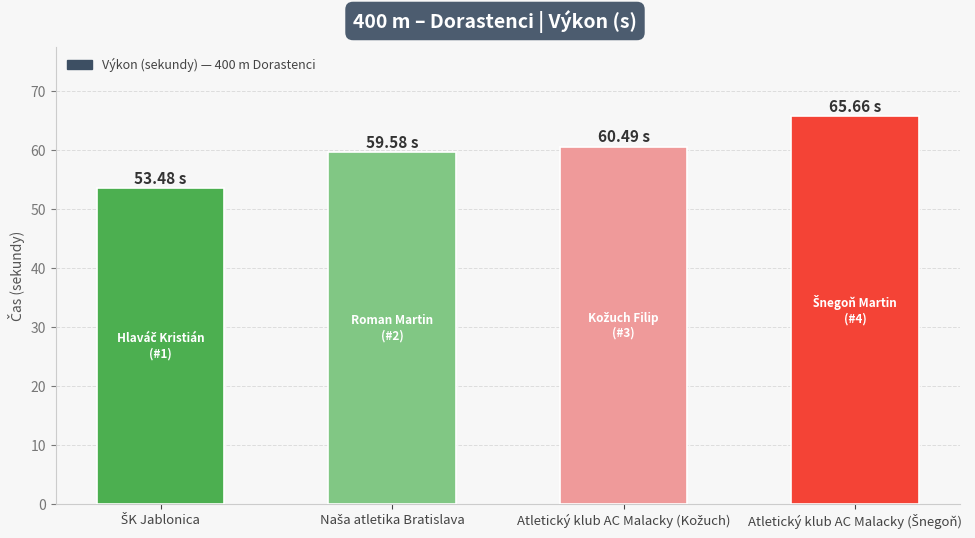

Reading left to right, list all the values displayed in this chart.

53.5	59.6	60.5	65.7